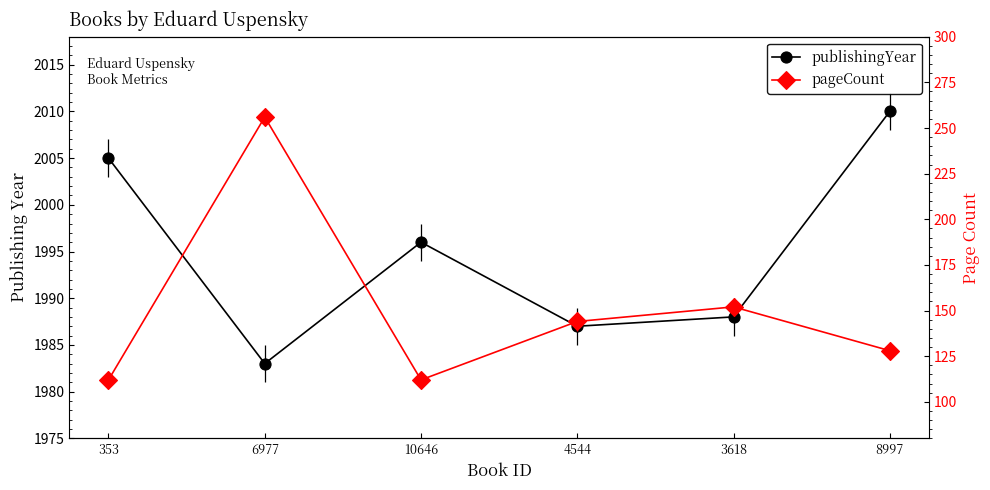

How many values in the pageCount series exceed 144?

2